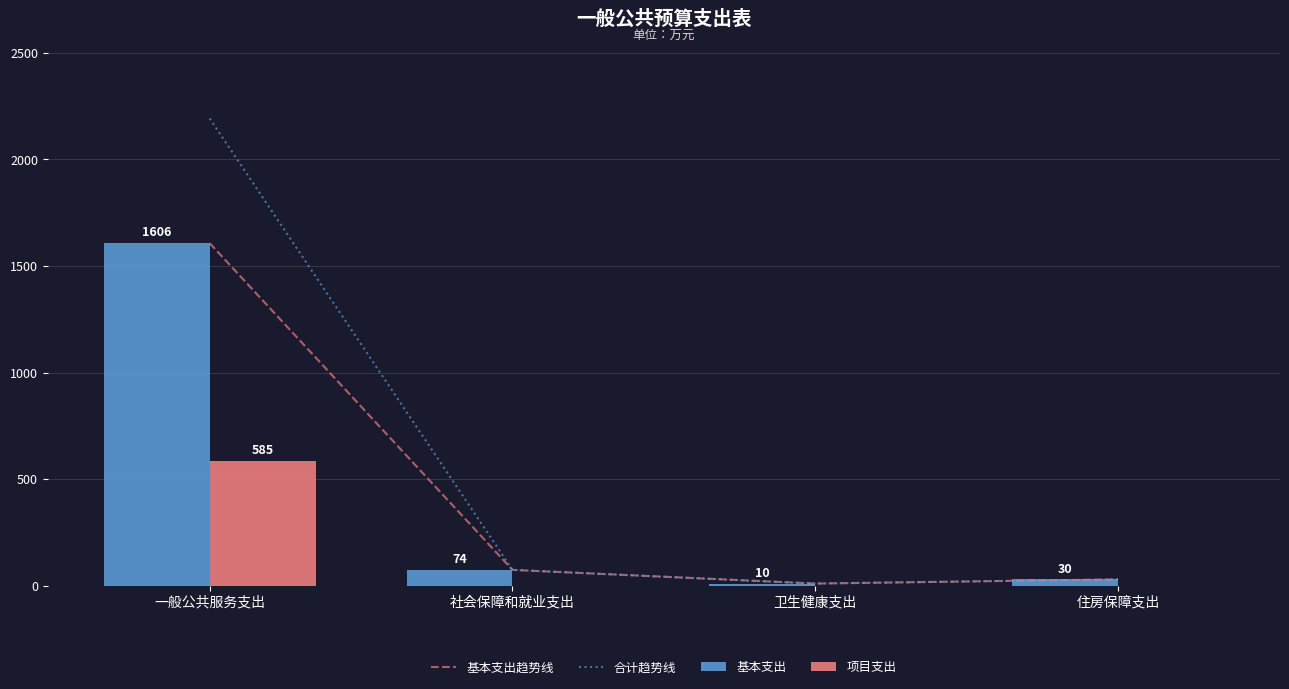

What is the sum of all 基本支出趋势线 values?

1721.3